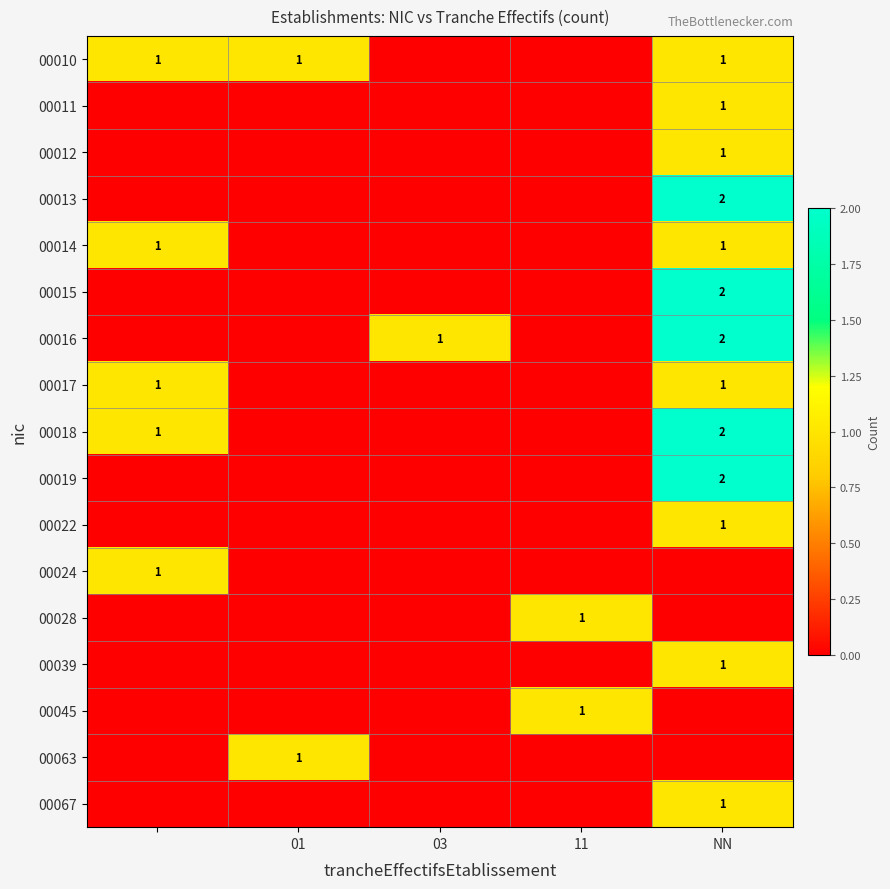

The 00022 series shows 1 at NN. True or false?

True